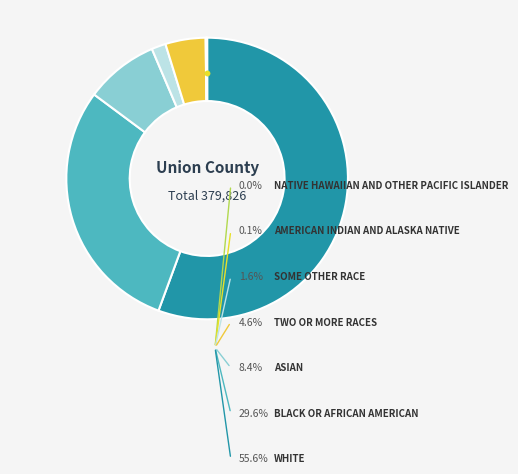

Is there a majority slice in this chart?

Yes